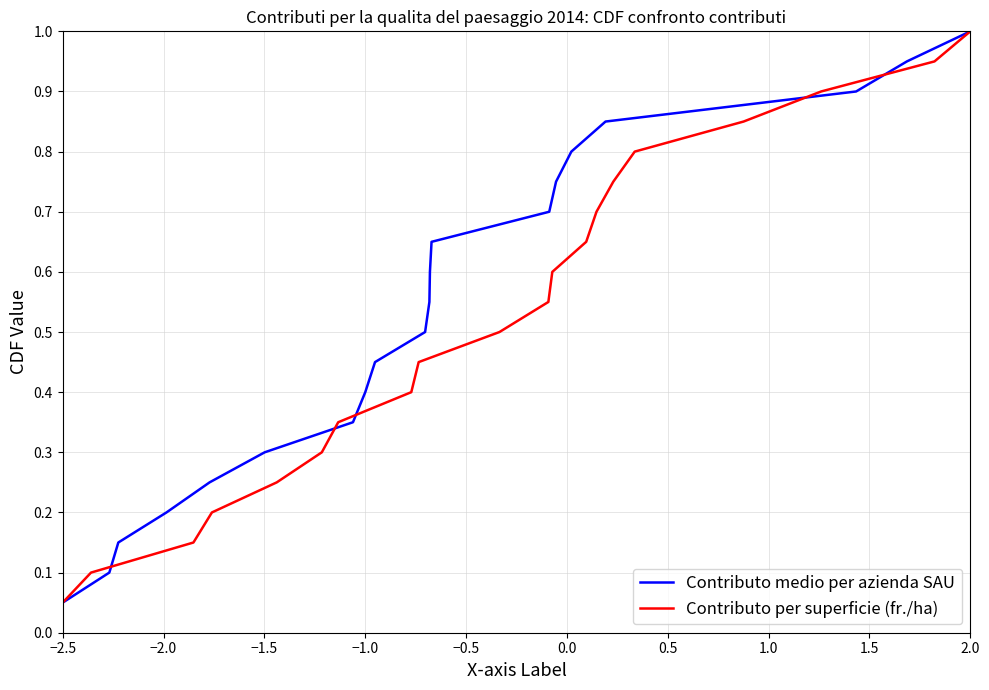

Where is Contributo medio per azienda SAU nearest to the value 0?

−2.5